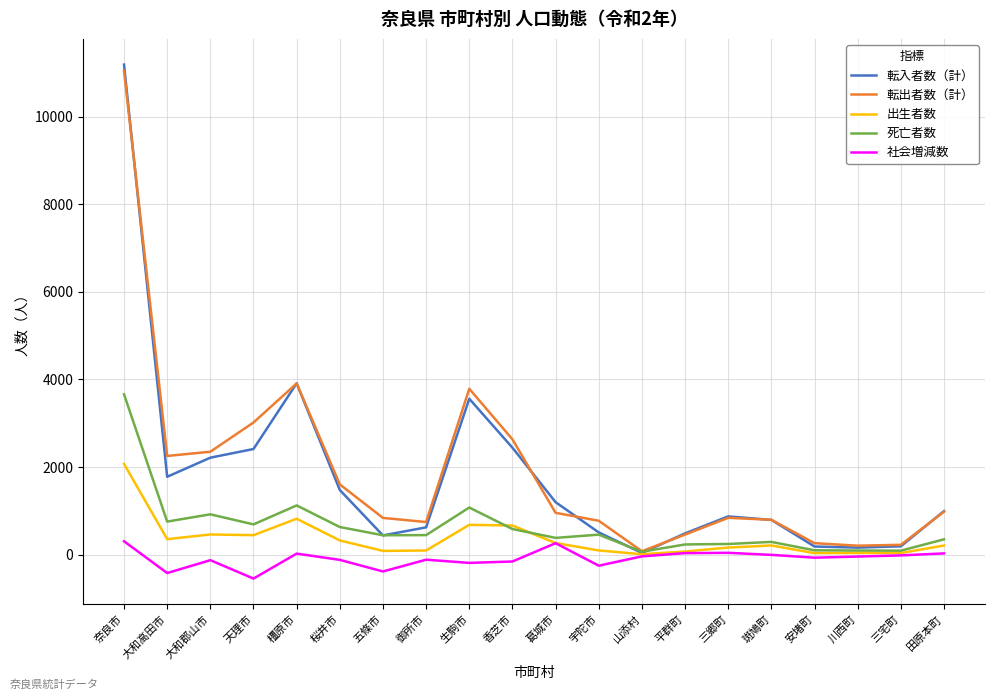

Is the value of 社会増減数 at 平群町 greater than the value of 転出者数（計） at 奈良市?

No